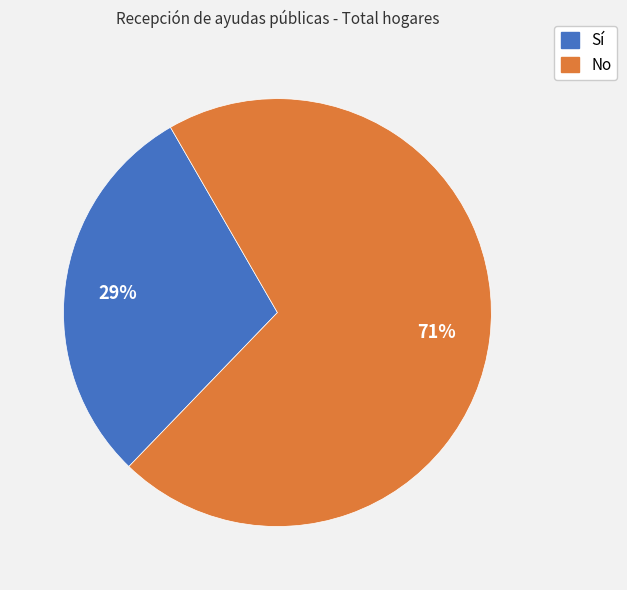

Which slice represents more than half of the pie?

No